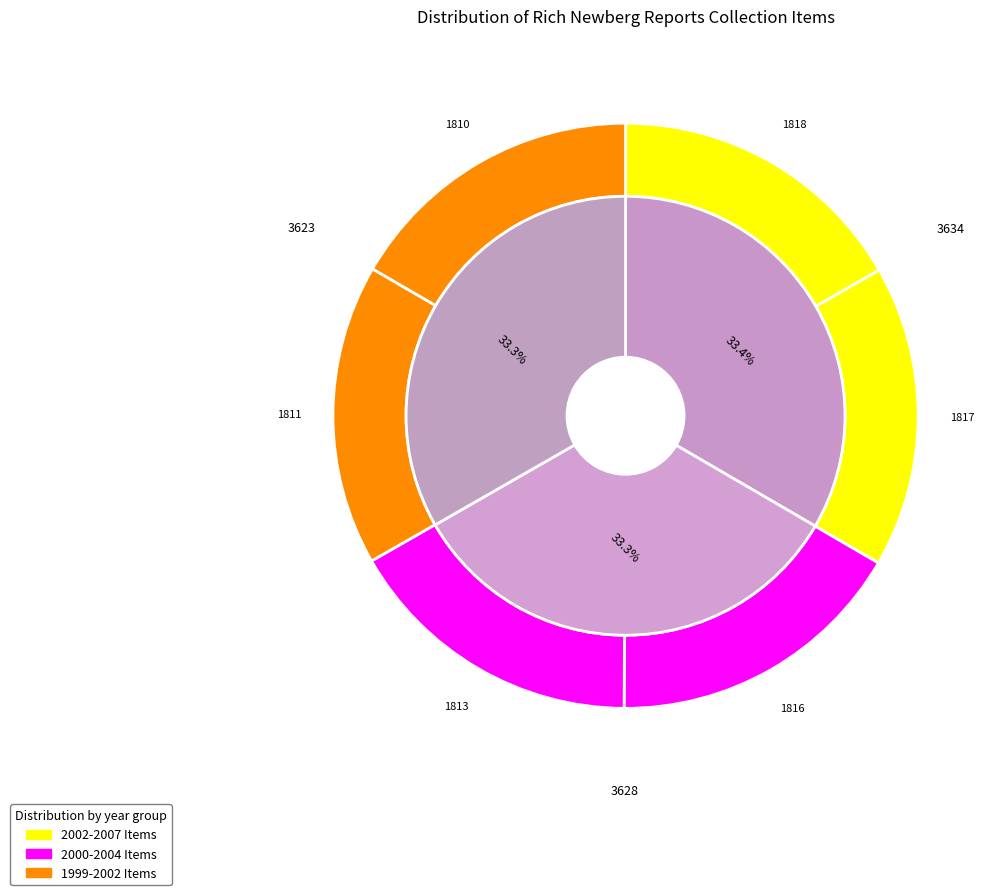

Is the sum of A Palace for Buffalo and Capozzi : Wrongly Convicted greater than half?

No